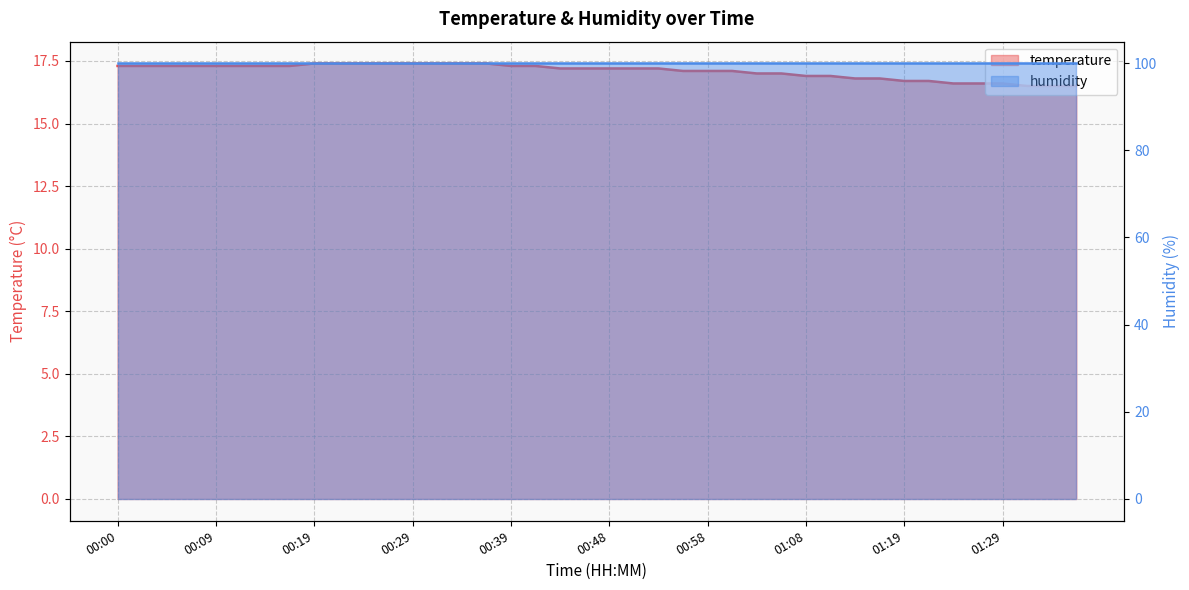

The chart shows a value of 17.3 at 00:17. True or false?

True